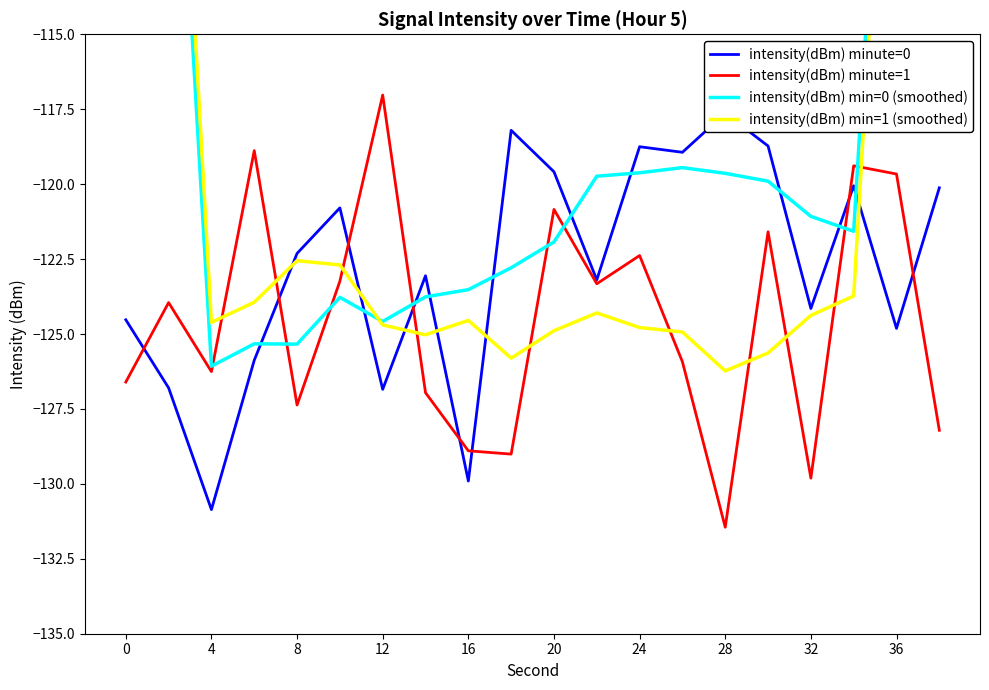

What is the average value of the intensity(dBm) minute=0 series?

-122.8